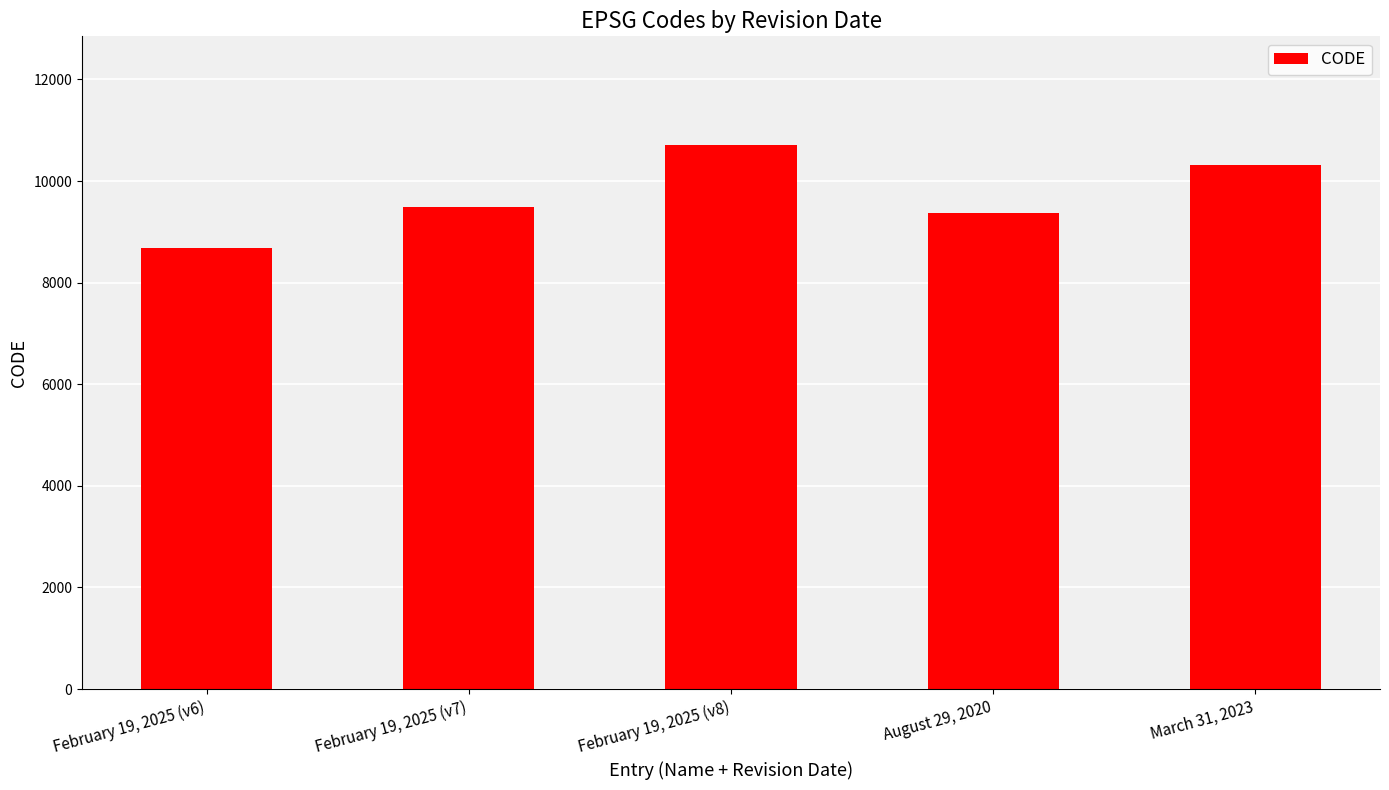

What is the change in value from February 19, 2025 (v8) to March 31, 2023?

-384